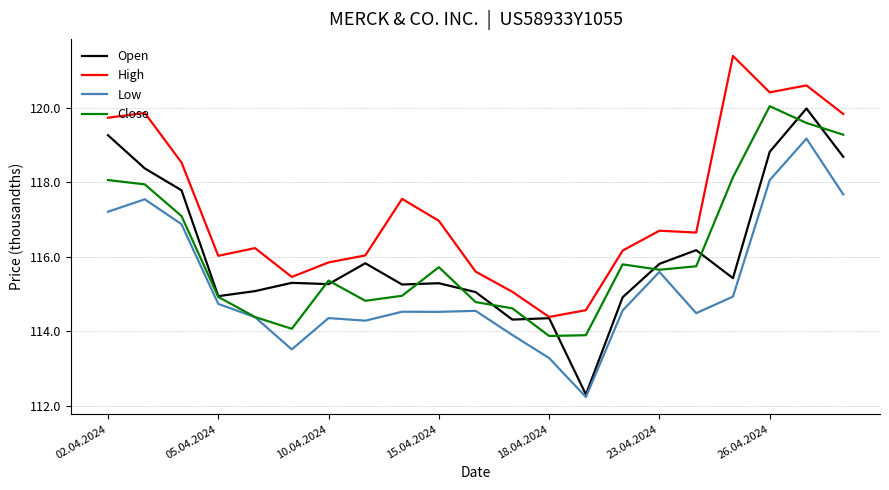

How many categories are shown in the chart?

21